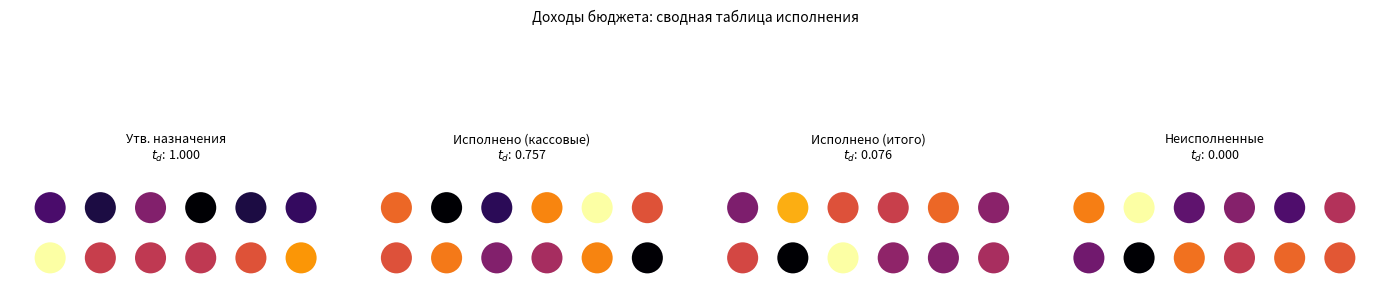

At 1, list the series in order from smallest to largest.

Утв. назначения, Исполнено (кассовые), Исполнено (итого), Неисполненные